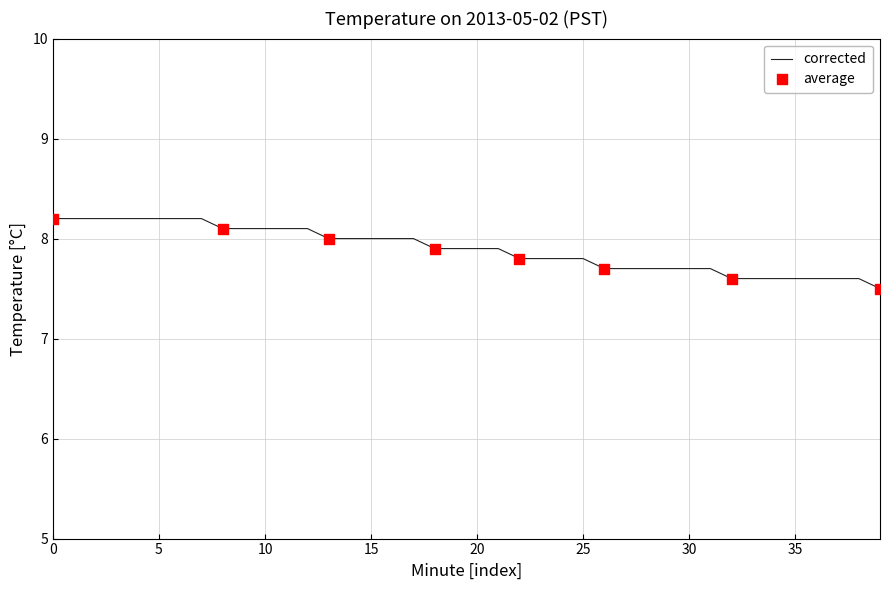

What is the smallest value displayed?

7.5